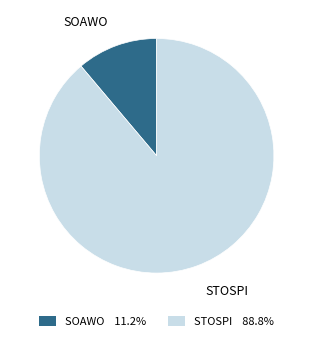

Is there any slice that represents more than half of the pie?

Yes